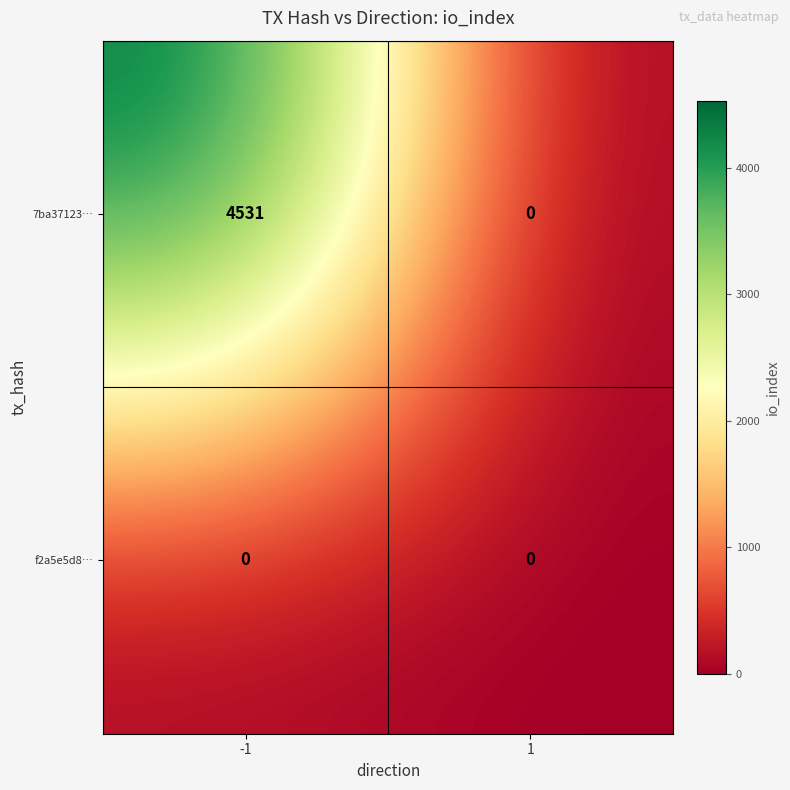

What is the highest value of the 7ba37123… series?

4531